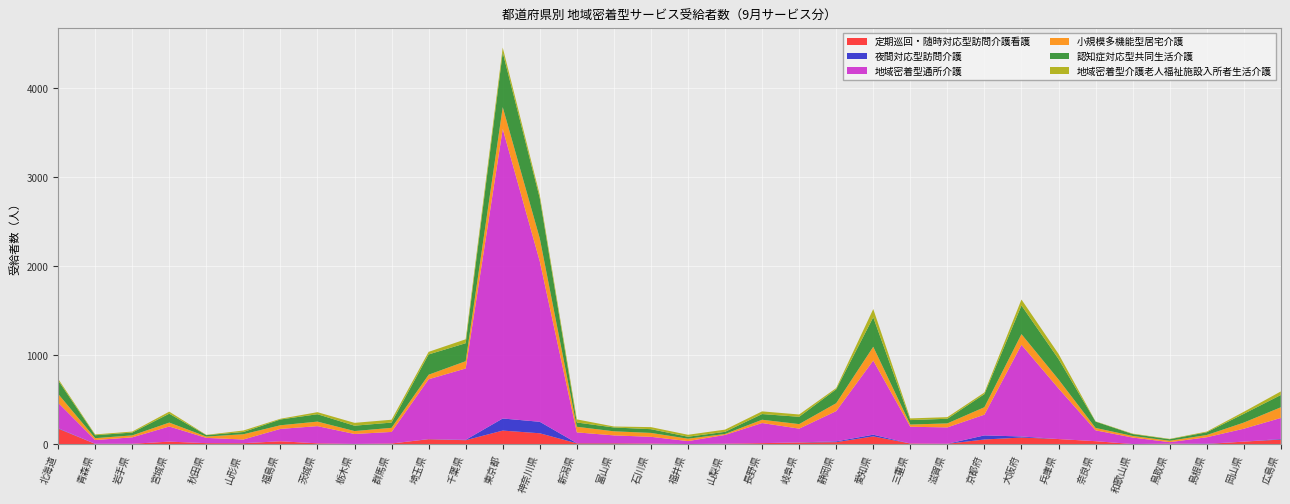

Reading left to right, transcribe all the data shown in this chart.

定期巡回・随時対応型訪問介護看護: 北海道=175	青森県=4	岩手県=5	宮城県=29	秋田県=12	山形県=11	福島県=33	茨城県=10	栃木県=3	群馬県=8	埼玉県=56	千葉県=45	東京都=153	神奈川県=123	新潟県=10	富山県=10	石川県=7	福井県=2	山梨県=6	長野県=12	岐阜県=19	静岡県=23	愛知県=88	三重県=8	滋賀県=5	京都府=53	大阪府=75	兵庫県=58	奈良県=34	和歌山県=2	鳥取県=7	島根県=2	岡山県=29	広島県=52
夜間対応型訪問介護: 北海道=5	青森県=1	岩手県=0	宮城県=0	秋田県=0	山形県=1	福島県=0	茨城県=0	栃木県=0	群馬県=0	埼玉県=2	千葉県=4	東京都=136	神奈川県=129	新潟県=2	富山県=2	石川県=0	福井県=0	山梨県=0	長野県=0	岐阜県=2	静岡県=9	愛知県=19	三重県=0	滋賀県=0	京都府=46	大阪府=12	兵庫県=0	奈良県=0	和歌山県=0	鳥取県=0	島根県=3	岡山県=0	広島県=7
地域密着型通所介護: 北海道=286	青森県=42	岩手県=72	宮城県=170	秋田県=59	山形県=41	福島県=139	茨城県=193	栃木県=112	群馬県=130	埼玉県=672	千葉県=802	東京都=3254	神奈川県=1803	新潟県=121	富山県=87	石川県=76	福井県=33	山梨県=98	長野県=226	岐阜県=154	静岡県=340	愛知県=833	三重県=188	滋賀県=184	京都府=233	大阪府=1030	兵庫県=569	奈良県=122	和歌山県=73	鳥取県=16	島根県=73	岡山県=145	広島県=236
小規模多機能型居宅介護: 北海道=100	青森県=21	岩手県=22	宮城県=44	秋田県=15	山形県=59	福島県=41	茨城県=51	栃木県=33	群馬県=46	埼玉県=51	千葉県=82	東京都=245	神奈川県=258	新潟県=63	富山県=46	石川県=44	福井県=27	山梨県=11	長野県=37	岐阜県=51	静岡県=89	愛知県=155	三重県=25	滋賀県=45	京都府=84	大阪府=120	兵庫県=101	奈良県=27	和歌山県=18	鳥取県=16	島根県=25	岡山県=69	広島県=120
認知症対応型共同生活介護: 北海道=152	青森県=33	岩手県=32	宮城県=100	秋田県=16	山形県=25	福島県=65	茨城県=83	栃木県=60	群馬県=59	埼玉県=228	千葉県=202	東京都=614	神奈川県=451	新潟県=48	富山県=43	石川県=42	福井県=22	山梨県=24	長野県=64	岐阜県=82	静岡県=156	愛知県=331	三重県=50	滋賀県=52	京都府=147	大阪府=322	兵庫県=230	奈良県=71	和歌山県=21	鳥取県=17	島根県=31	岡山県=98	広島県=138
地域密着型介護老人福祉施設入所者生活介護: 北海道=18	青森県=9	岩手県=11	宮城県=23	秋田県=3	山形県=17	福島県=8	茨城県=23	栃木県=32	群馬県=32	埼玉県=29	千葉県=44	東京都=55	神奈川県=36	新潟県=35	富山県=11	石川県=23	福井県=22	山梨県=25	長野県=30	岐阜県=26	静岡県=14	愛知県=93	三重県=19	滋賀県=18	京都府=18	大阪府=67	兵庫県=57	奈良県=3	和歌山県=5	鳥取県=4	島根県=8	岡山県=23	広島県=40